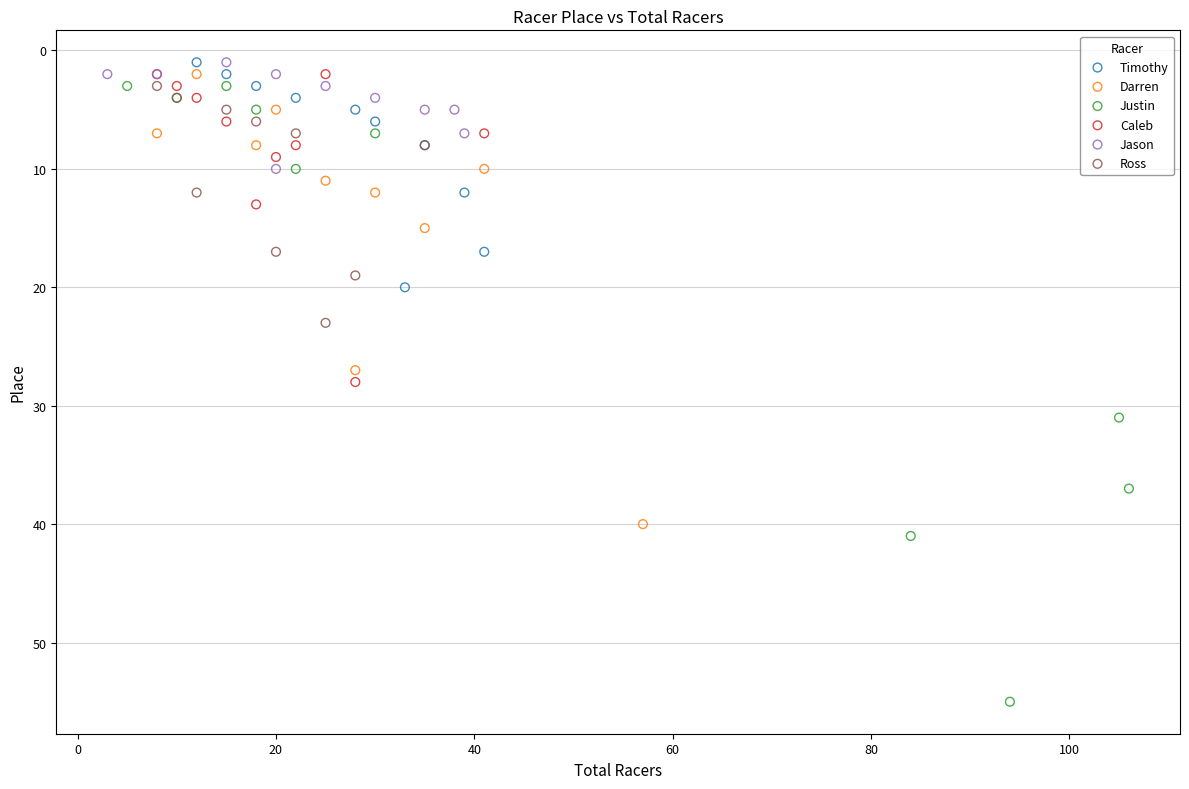

Which series reaches the maximum Y coordinate?

Justin